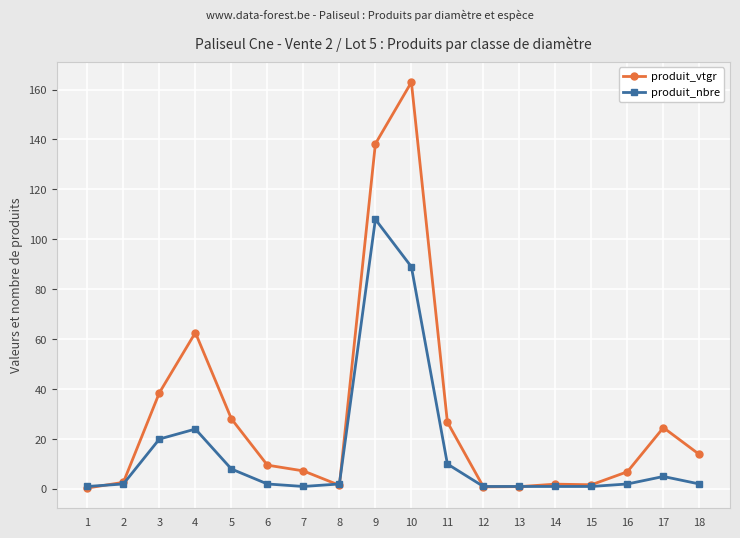

What is the greatest value displayed?

163.0